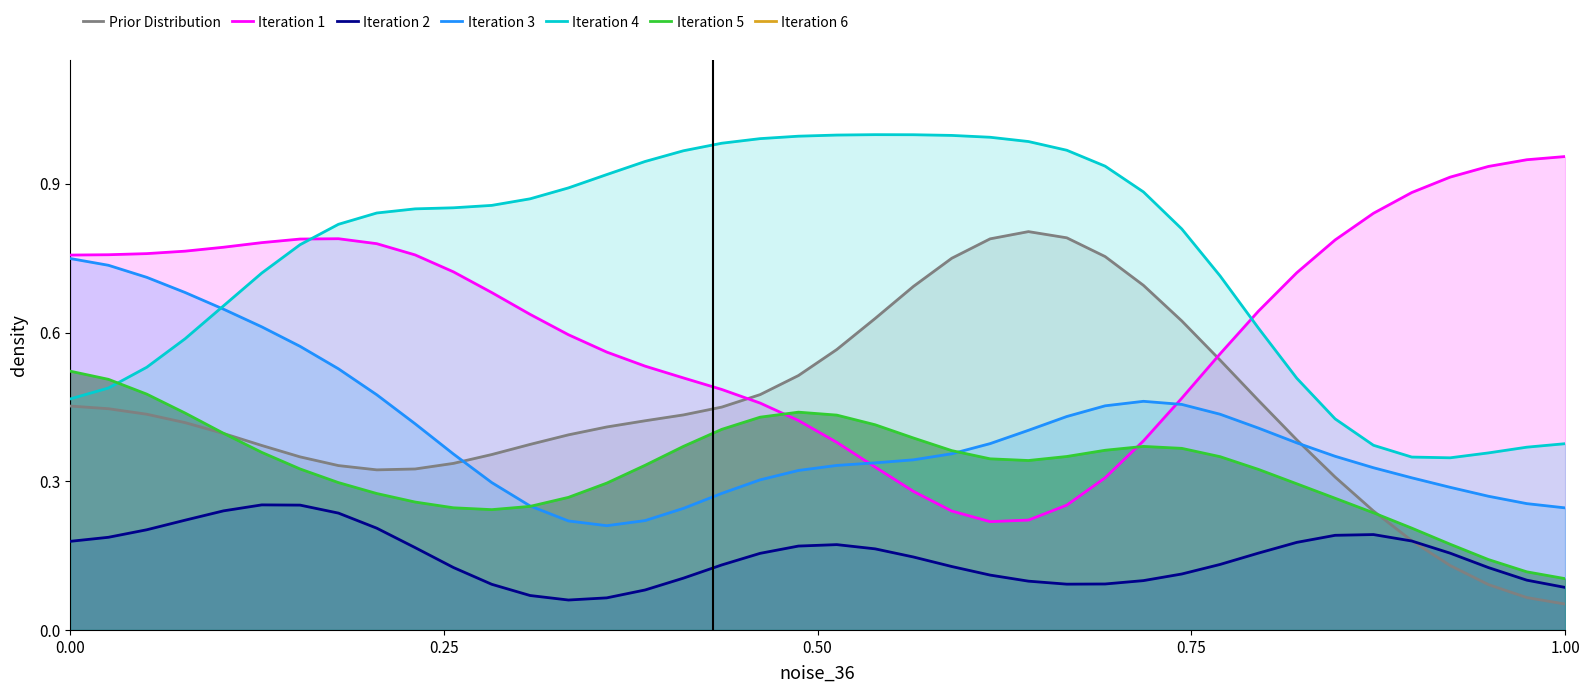

What is the value of the Iteration 3 point at the 35th from the left?

0.3